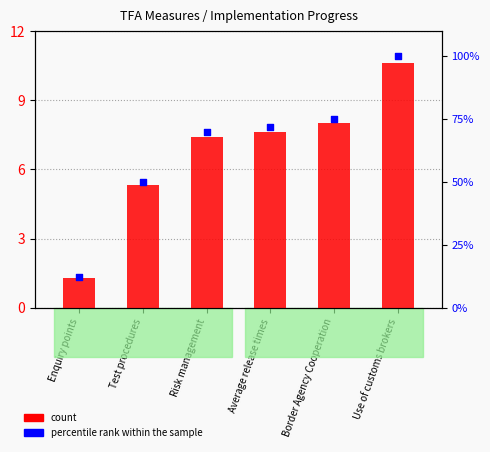

At which category is the sum across all series the highest?

Use of customs brokers